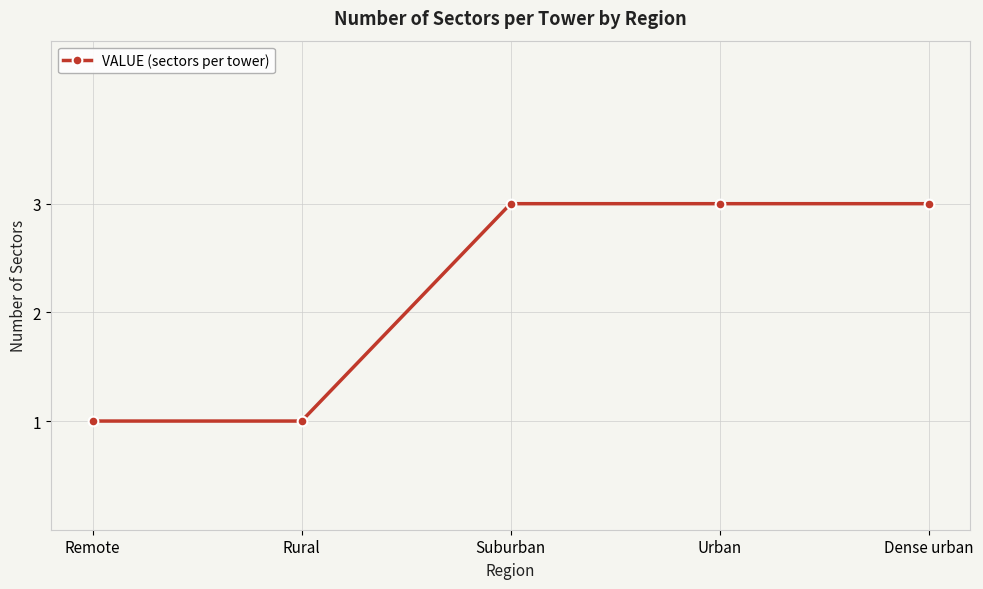

The value at Remote is 2. True or false?

False